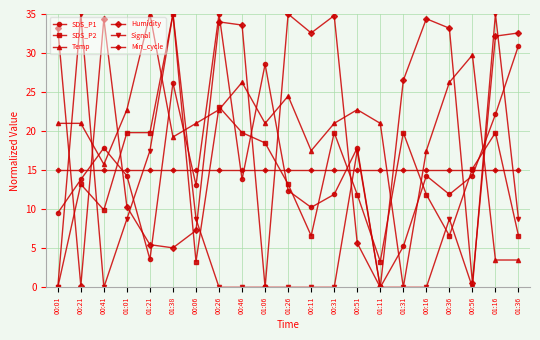

What is the label of the 11th point from the right?

01:26